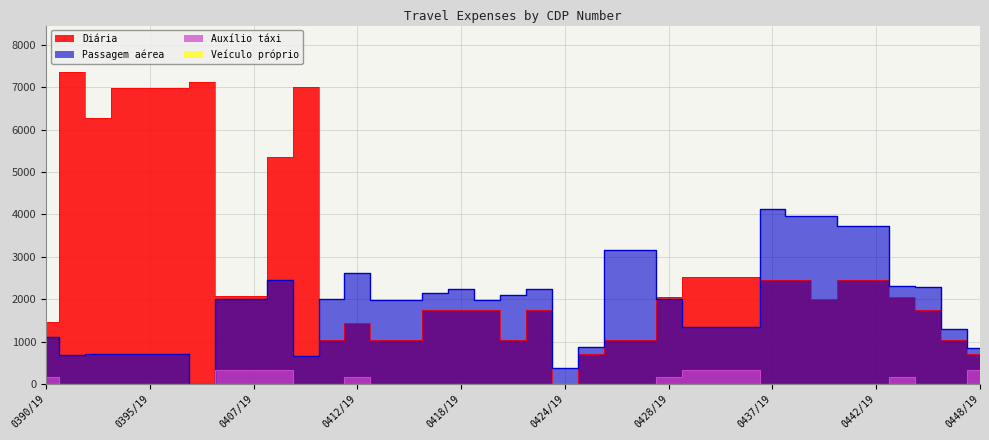

Read the Diária value at 0419/19.

1750.0